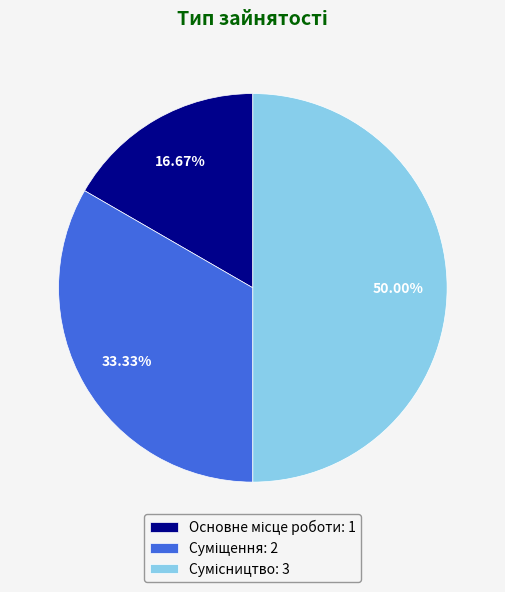

Count the number of slices in the pie.

3